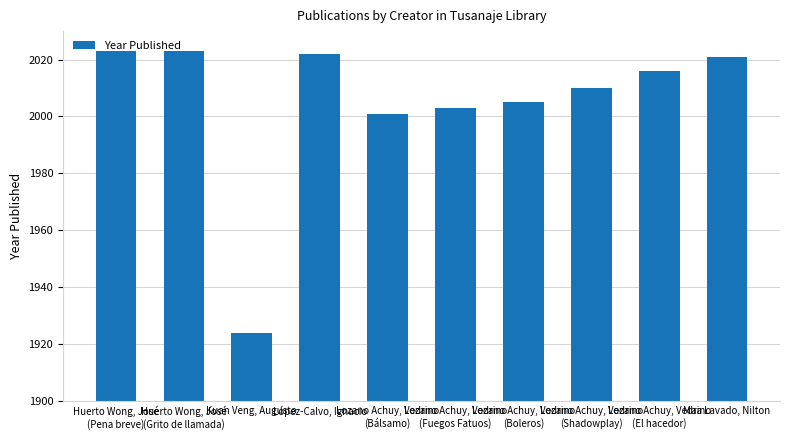

What is the label of the 4th bar from the right?

Lozano Achuy, Vedrino
(Boleros)